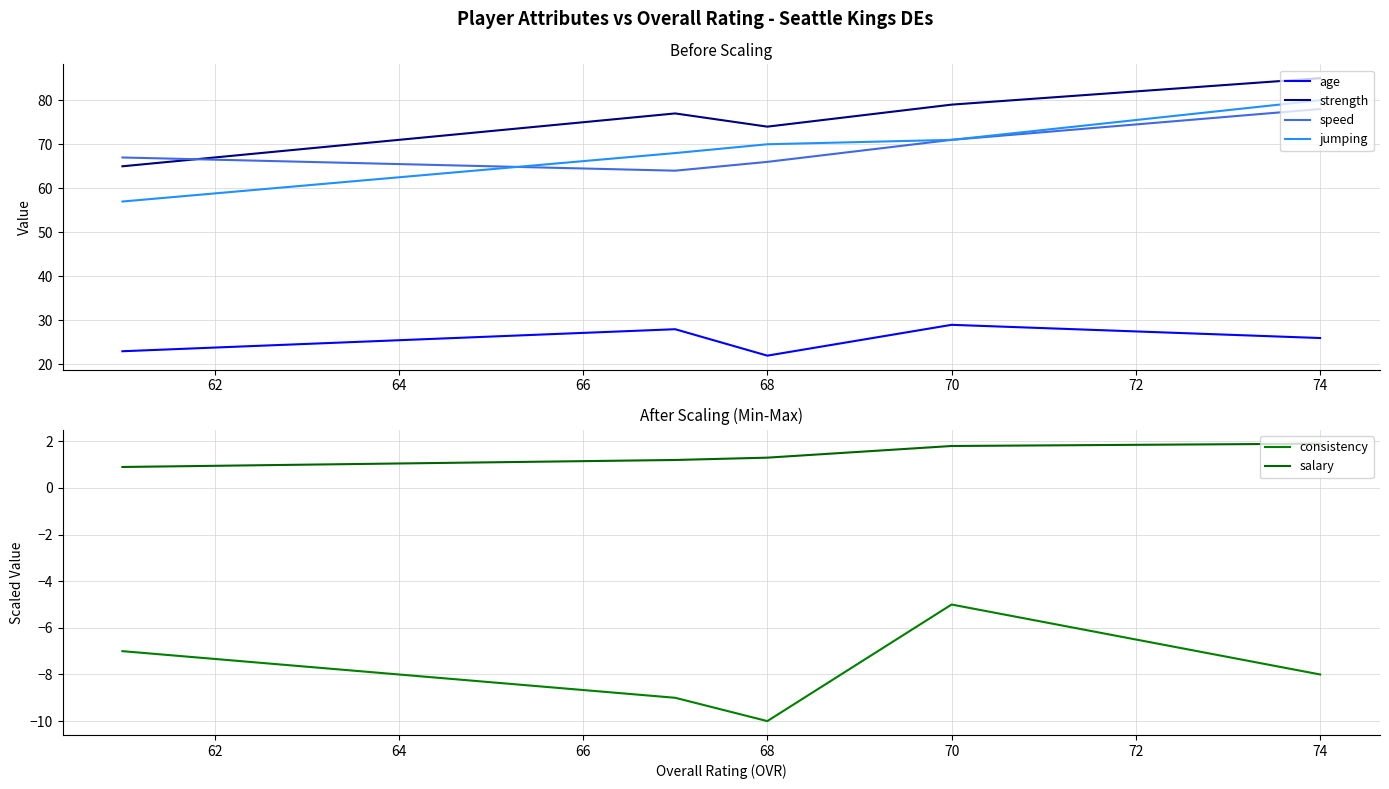

Which series has the largest total across all categories?

strength